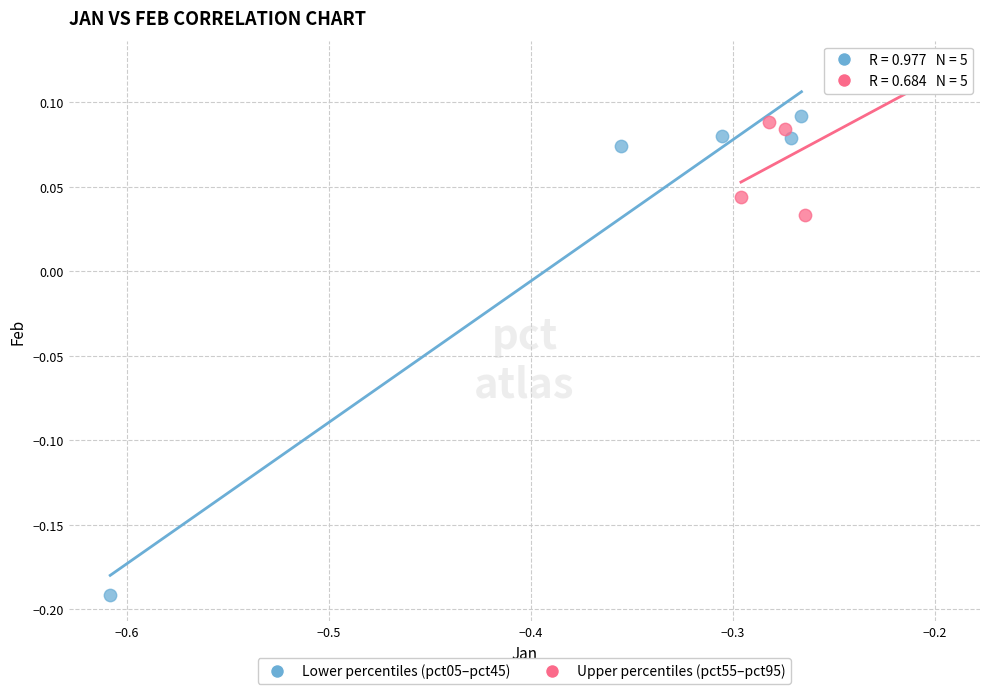

Which series has the largest Y range (max minus min)?

Lower percentiles (pct05–pct45)